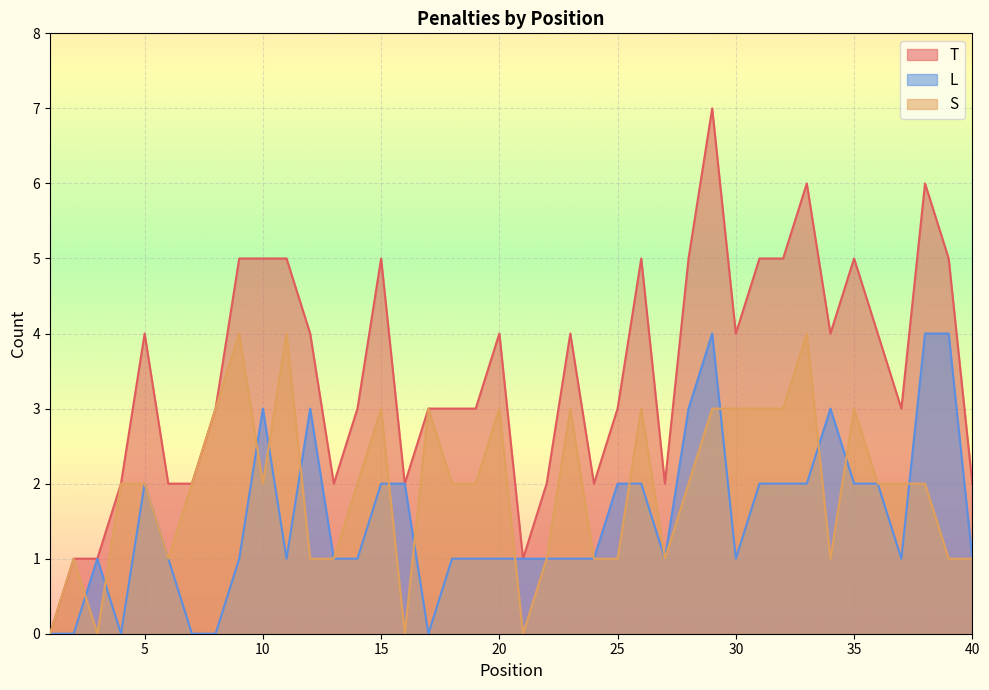

What is the average value of the S series?

2